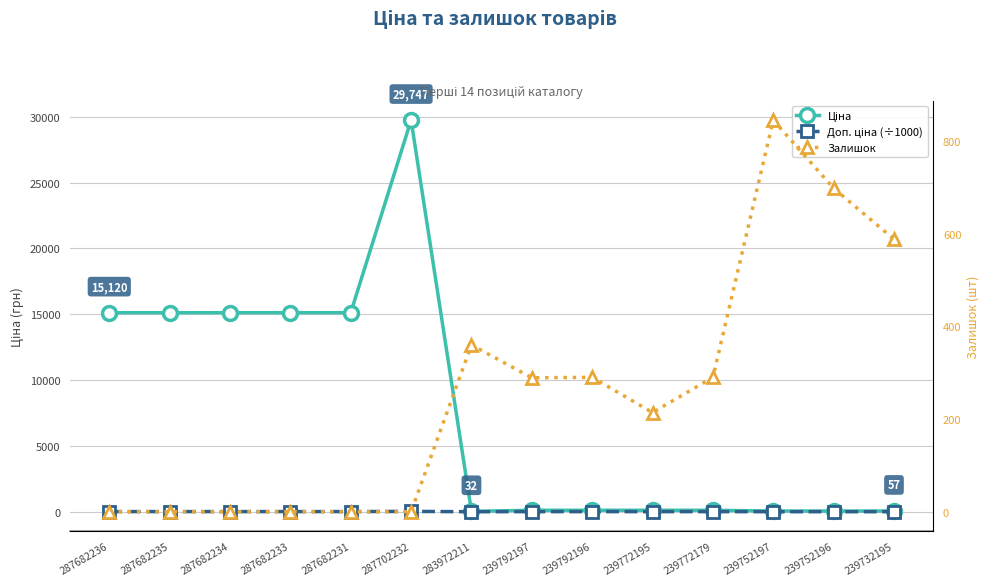

What is the difference between the second highest and second lowest values in the Ціна series?

15063.0